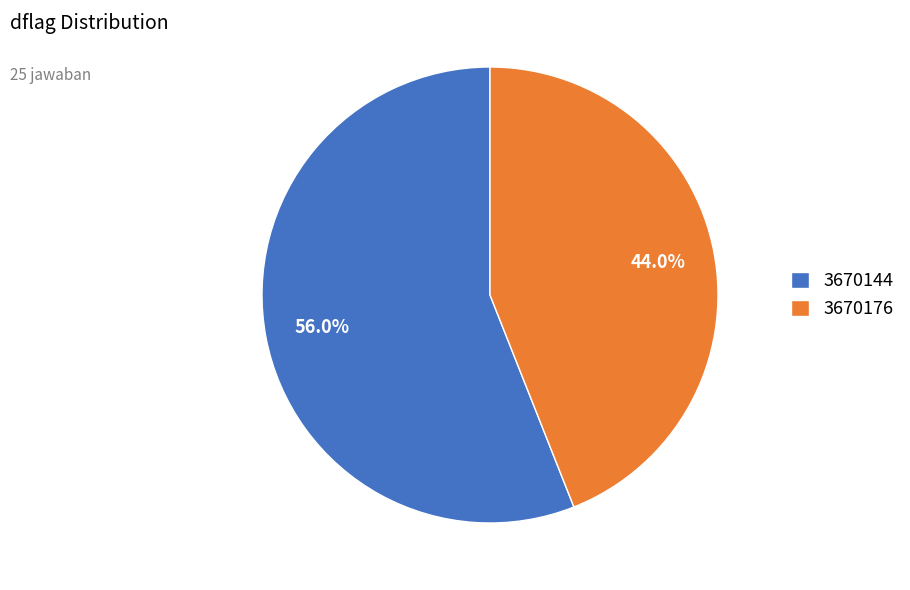

To the nearest percent, what percentage of the pie is 3670144?

56%